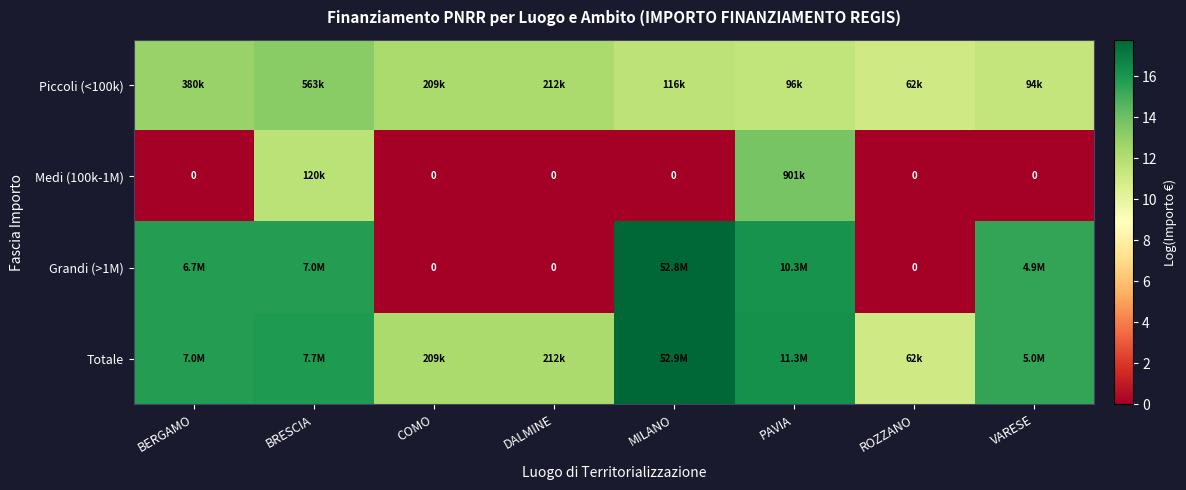

What is the total value across all series at BERGAMO?

44.3